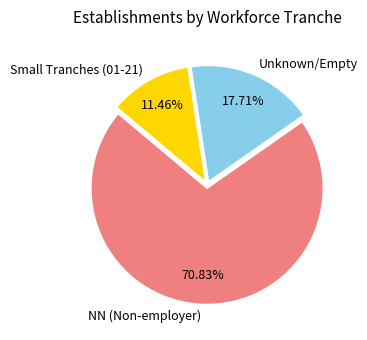

How many slices are in this pie chart?

3